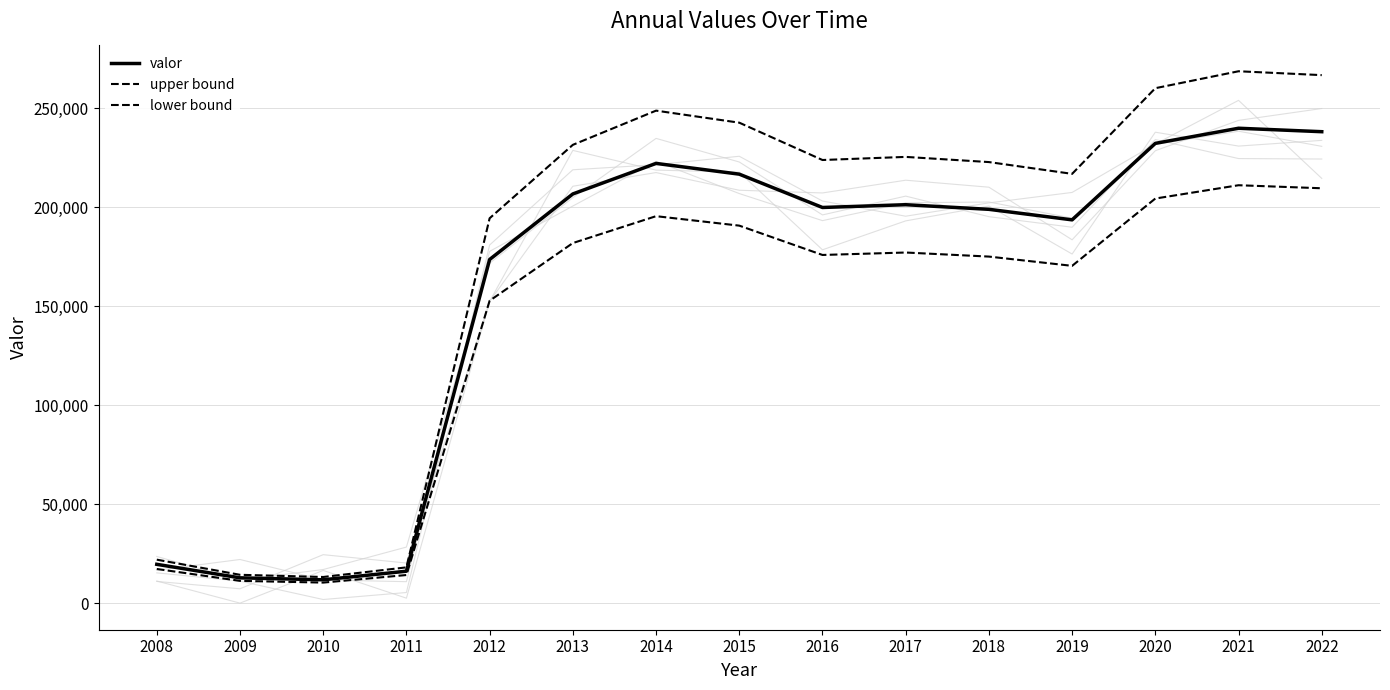

At which category does the chart reach its minimum across all series?

2010